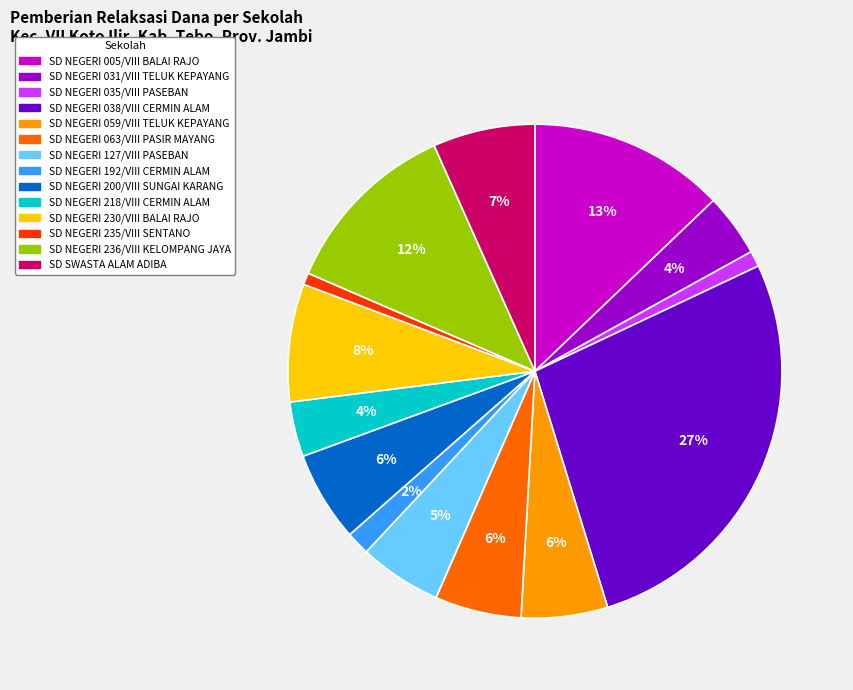

Which has a higher value, SD SWASTA ALAM ADIBA or SD NEGERI 235/VIII SENTANO?

SD SWASTA ALAM ADIBA